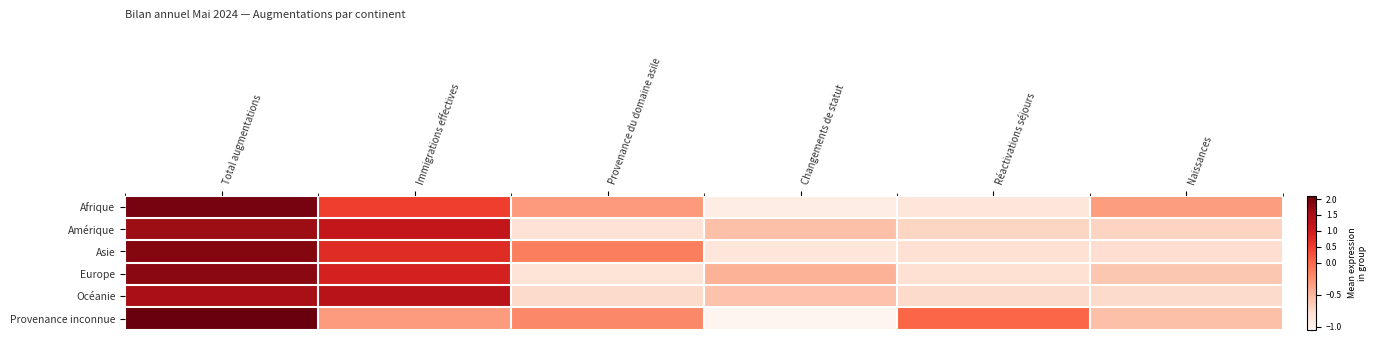

Reading right to left, list all the values displayed in this chart.

Afrique: Naissances=-0.3	Réactivations séjours=-0.9	Changements de statut=-1.0	Provenance du domaine asile=-0.3	Immigrations effectives=0.5	Total augmentations=2.0
Amérique: Naissances=-0.7	Réactivations séjours=-0.7	Changements de statut=-0.6	Provenance du domaine asile=-0.8	Immigrations effectives=1.2	Total augmentations=1.6
Asie: Naissances=-0.8	Réactivations séjours=-0.8	Changements de statut=-0.9	Provenance du domaine asile=-0.1	Immigrations effectives=0.8	Total augmentations=1.8
Europe: Naissances=-0.6	Réactivations séjours=-0.8	Changements de statut=-0.5	Provenance du domaine asile=-0.8	Immigrations effectives=0.9	Total augmentations=1.8
Océanie: Naissances=-0.7	Réactivations séjours=-0.7	Changements de statut=-0.6	Provenance du domaine asile=-0.7	Immigrations effectives=1.3	Total augmentations=1.5
Provenance inconnue: Naissances=-0.6	Réactivations séjours=0.0	Changements de statut=-1.1	Provenance du domaine asile=-0.2	Immigrations effectives=-0.3	Total augmentations=2.1